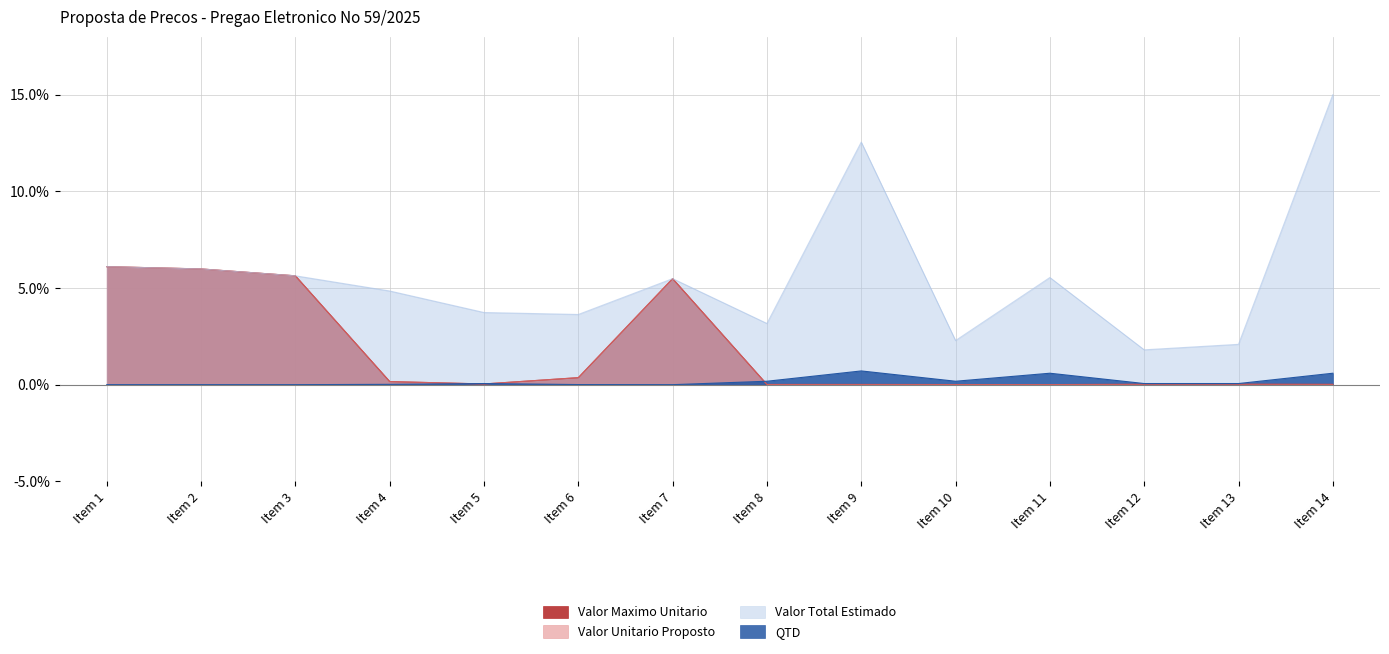

How many distinct data groups are displayed?

4